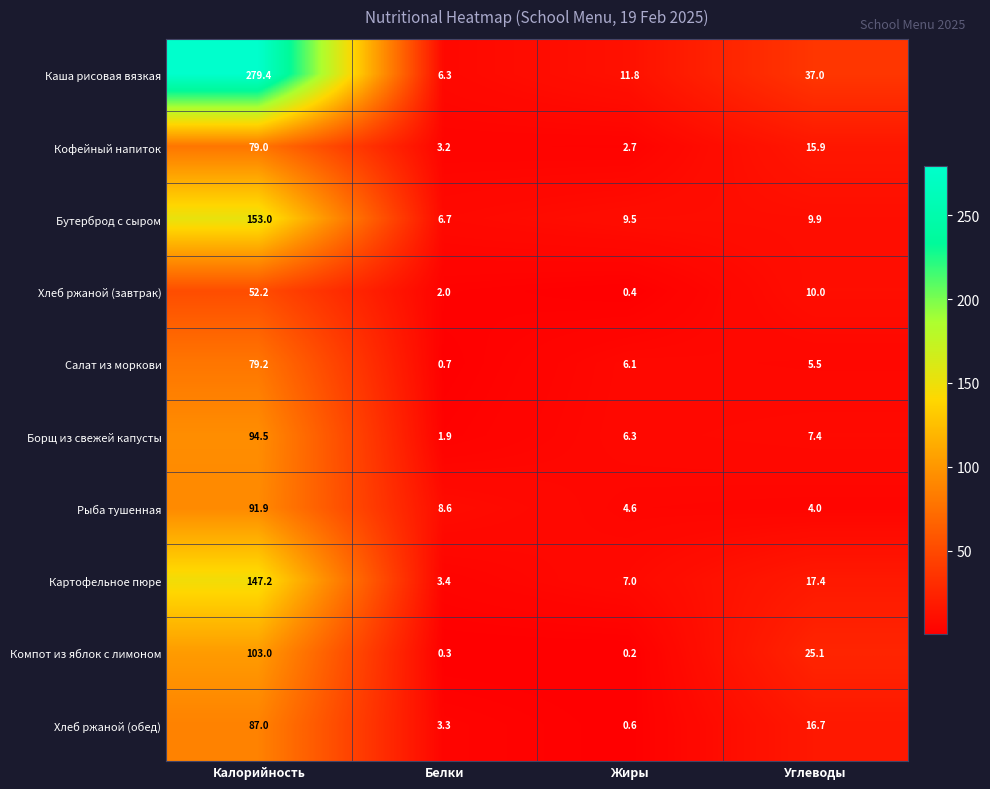

What is the average value of the Рыба тушенная series?

27.3